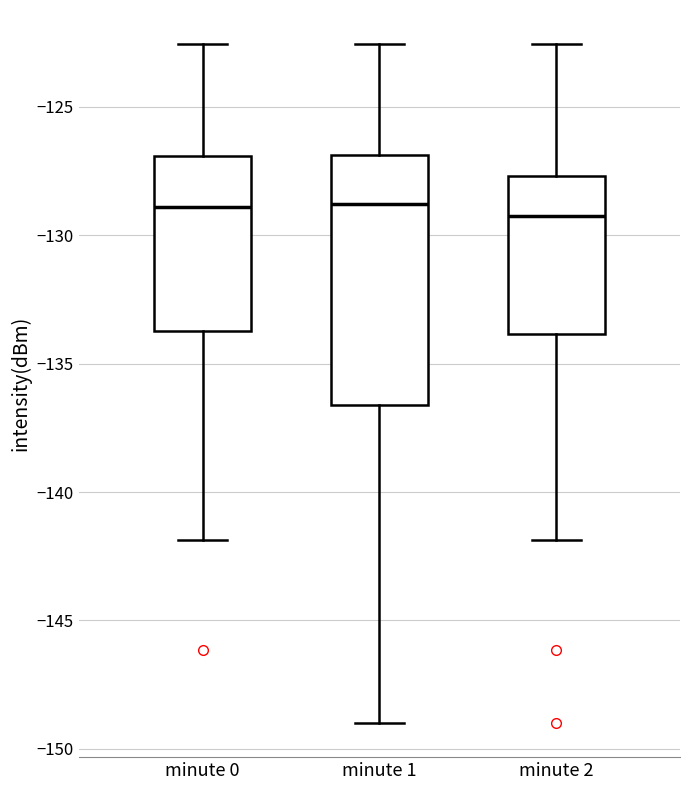

Which box is the tallest, from its lower edge to its upper edge?

minute 1